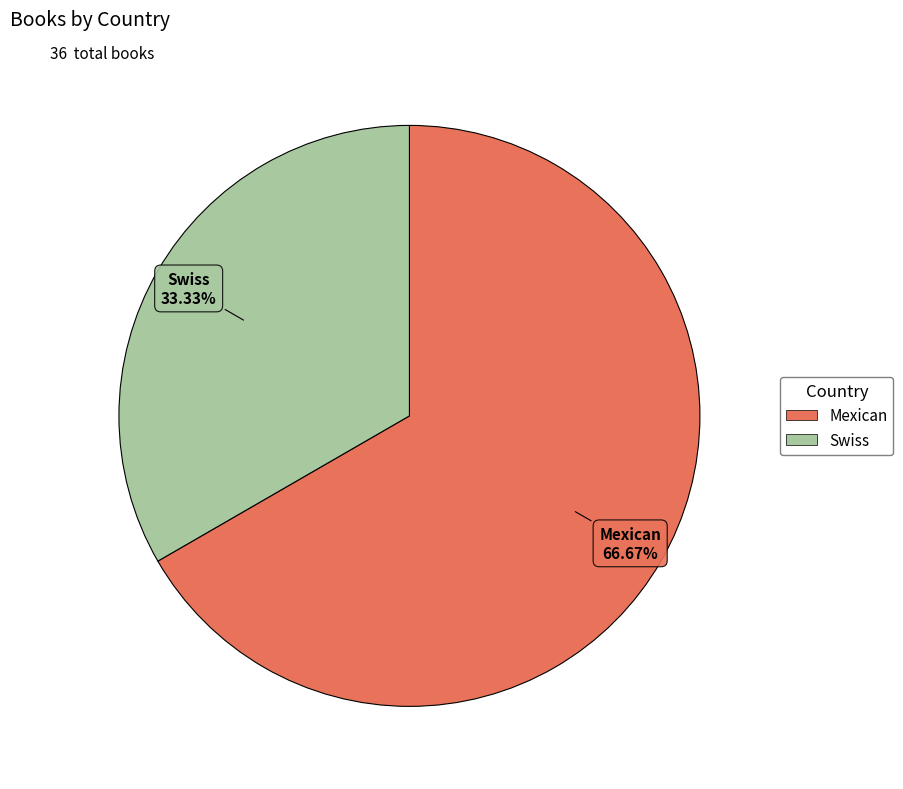

To the nearest percent, what portion does Mexican represent?

67%